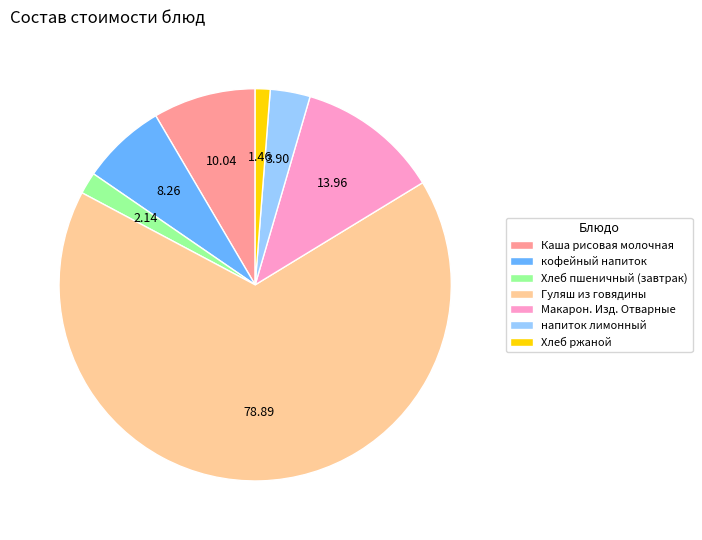

The Каша рисовая молочная slice represents 1% of the pie. True or false?

False